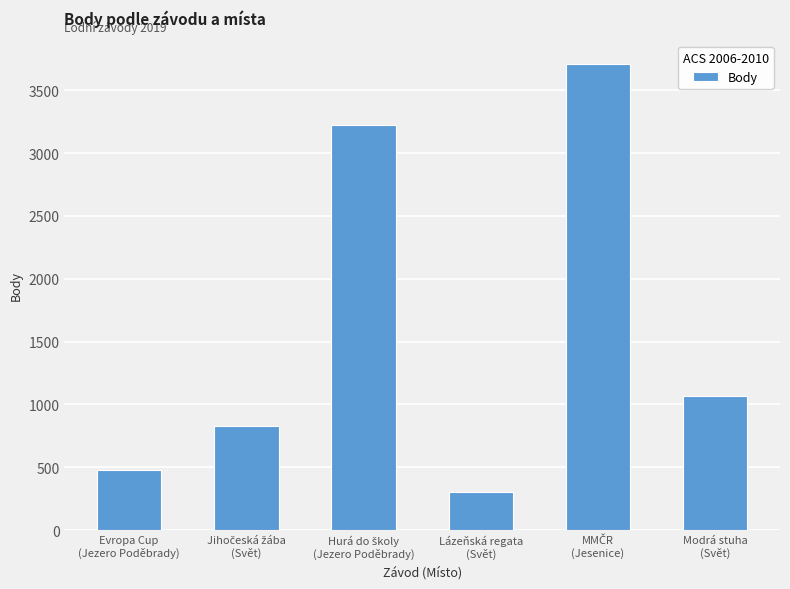

How many values are below 1065?

3